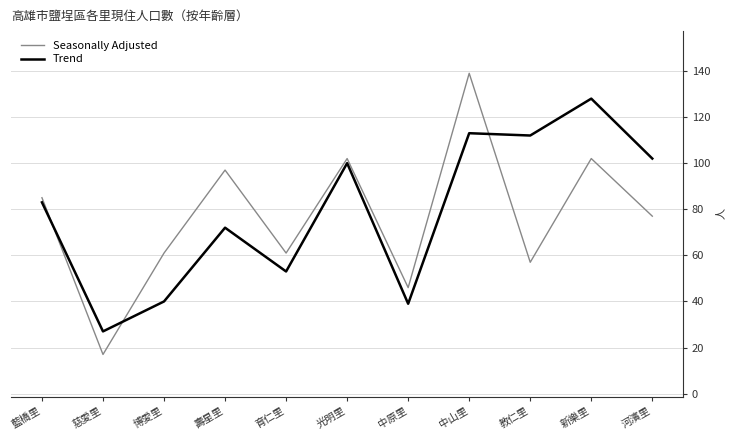

What are all the series names shown in the legend?

Seasonally Adjusted, Trend